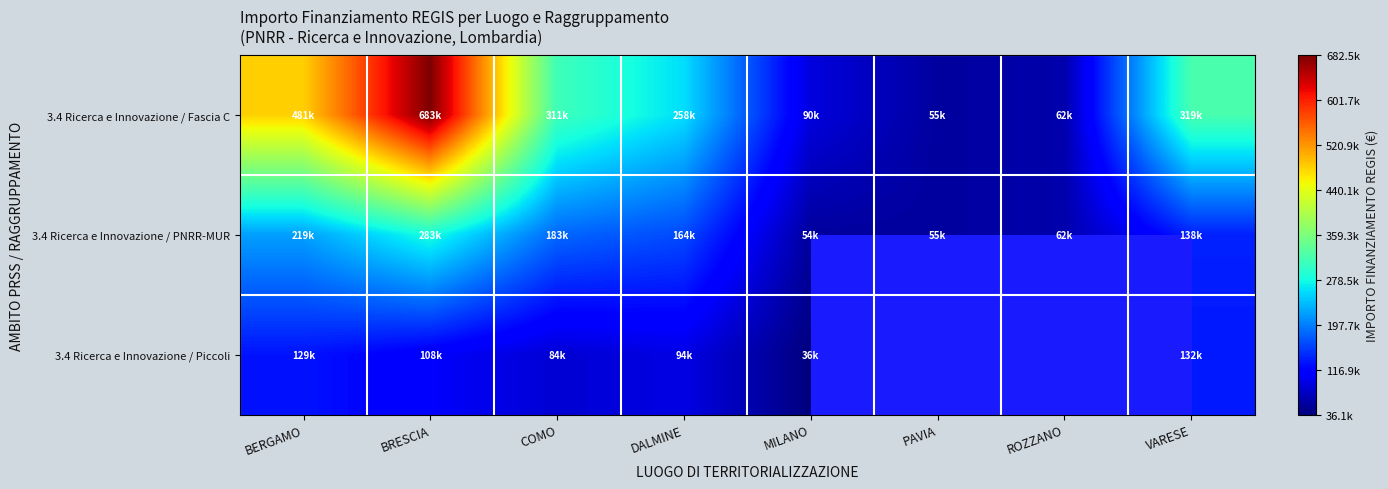

Rank the series at BRESCIA from highest to lowest value.

3.4 Ricerca e Innovazione / Fascia C, 3.4 Ricerca e Innovazione / PNRR-MUR, 3.4 Ricerca e Innovazione / Piccoli